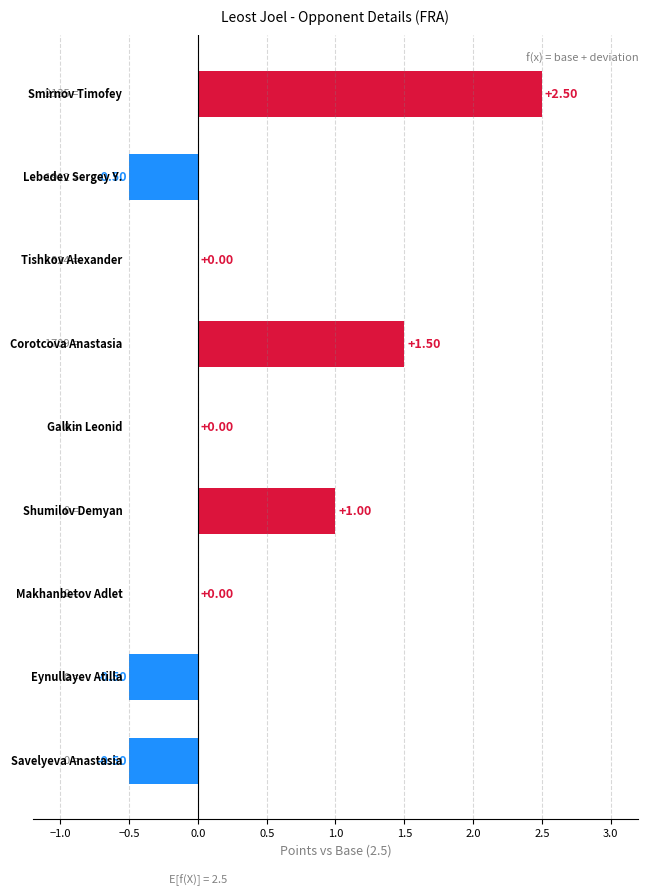

How many categories are shown in the chart?

9